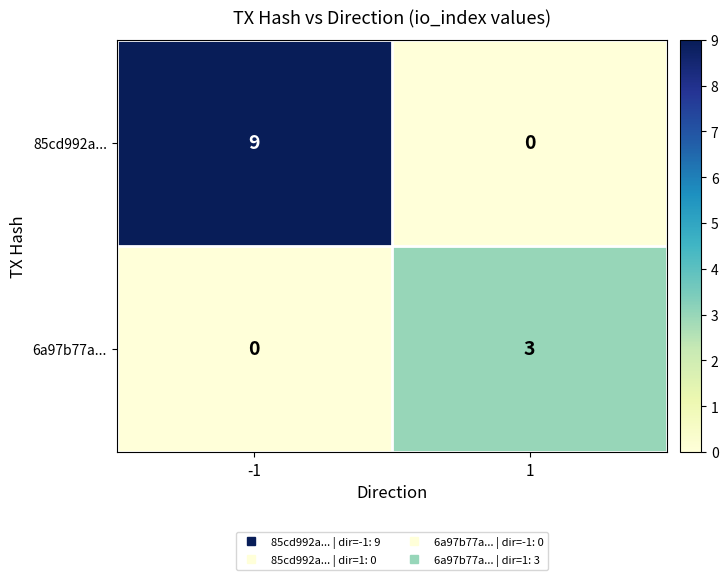

What is the spread (max minus min) of values at -1?

9